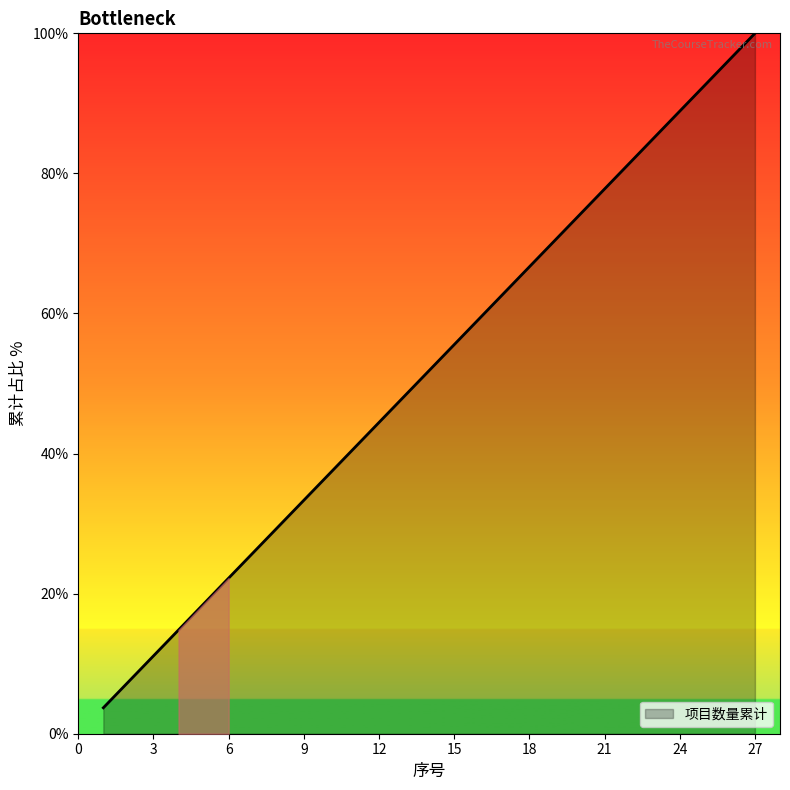

What is the greatest value displayed?

100.0